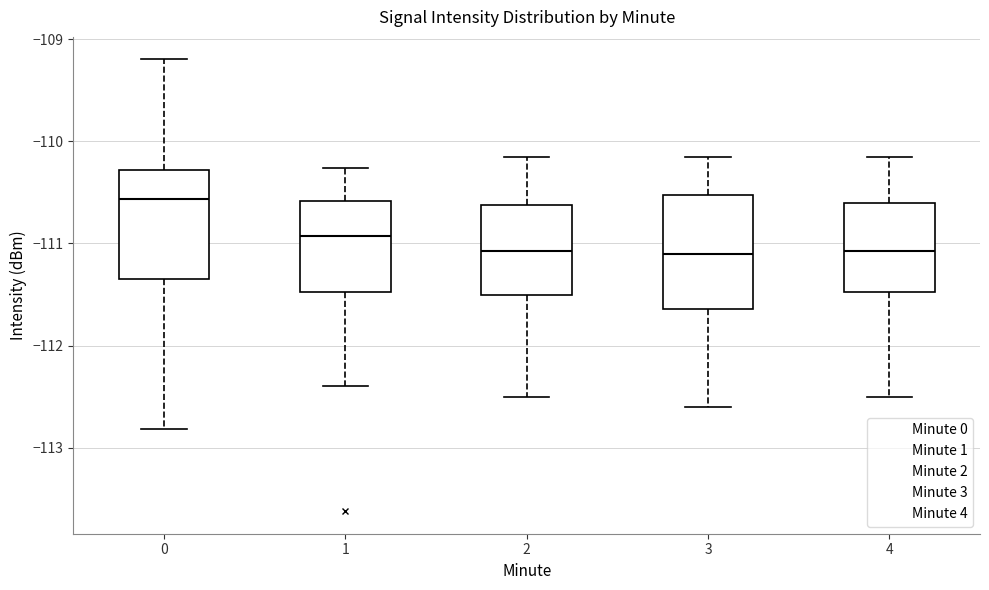

Which box's median line is the highest?

0